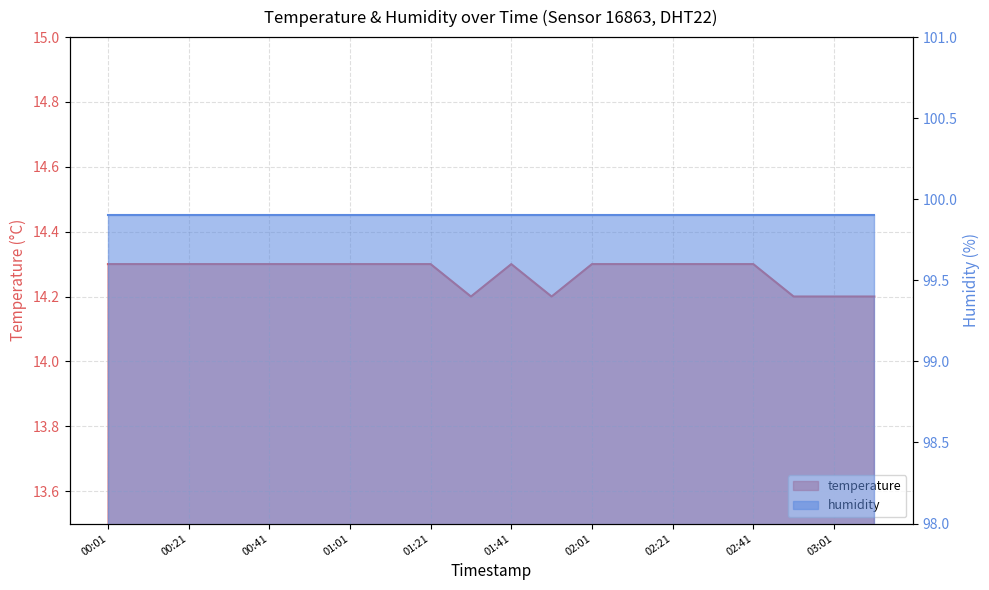

Reading left to right, what are all the values shown in this chart?

00:01=14.3	00:11=14.3	00:21=14.3	00:31=14.3	00:41=14.3	00:51=14.3	01:01=14.3	01:11=14.3	01:21=14.3	01:31=14.2	01:41=14.3	01:51=14.2	02:01=14.3	02:11=14.3	02:21=14.3	02:31=14.3	02:41=14.3	02:51=14.2	03:01=14.2	03:11=14.2